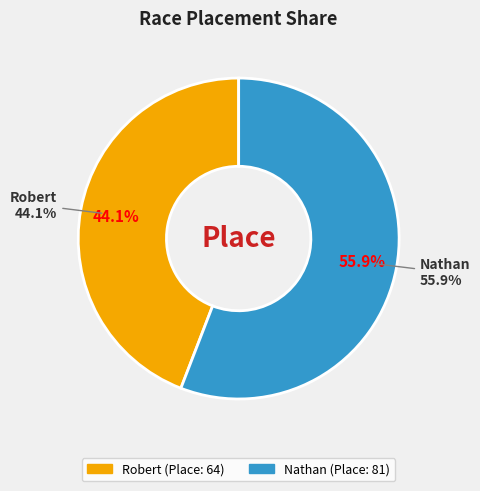

Rank the categories by value from lowest to highest.

Robert, Nathan